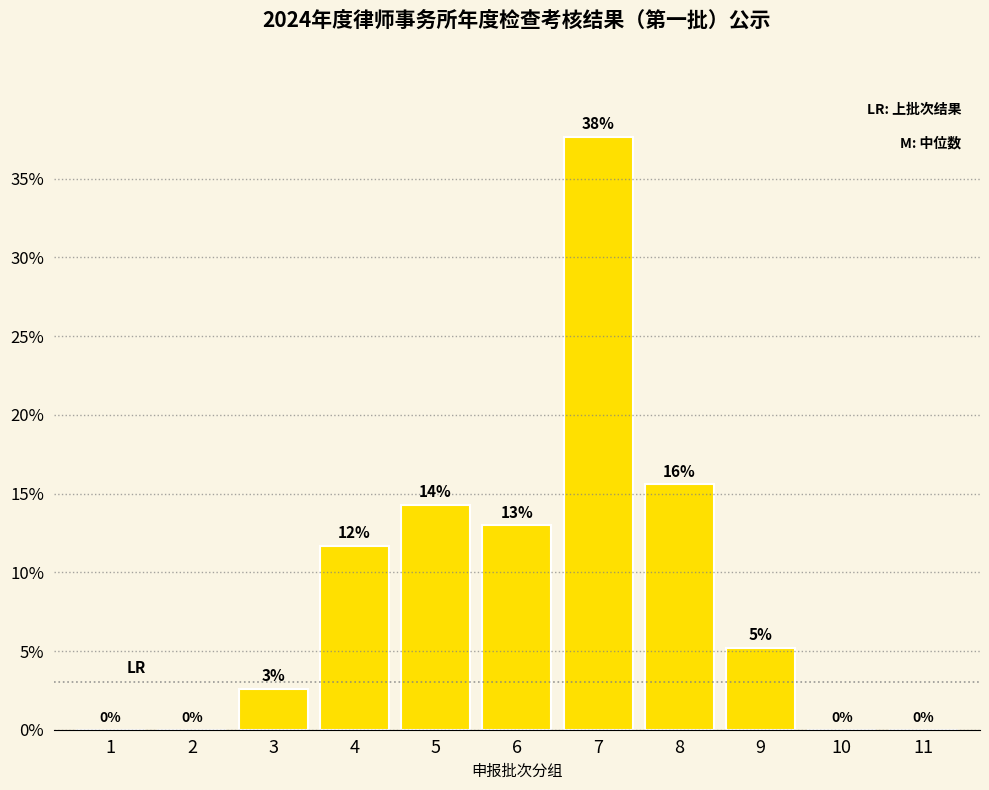

Are the bars horizontal?

No